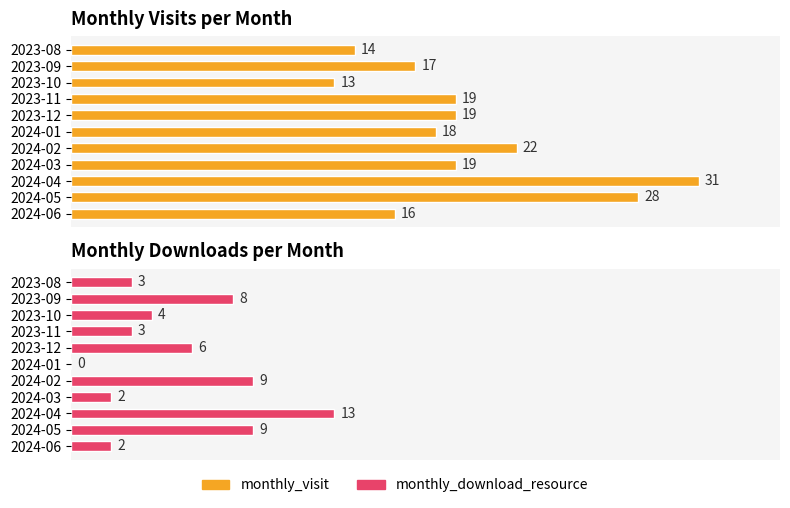

Which series has the largest total across all categories?

monthly_visit